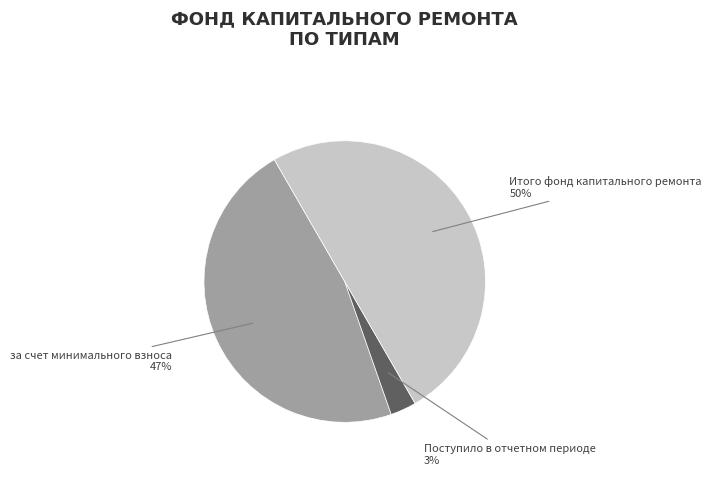

How many slices are in this pie chart?

3